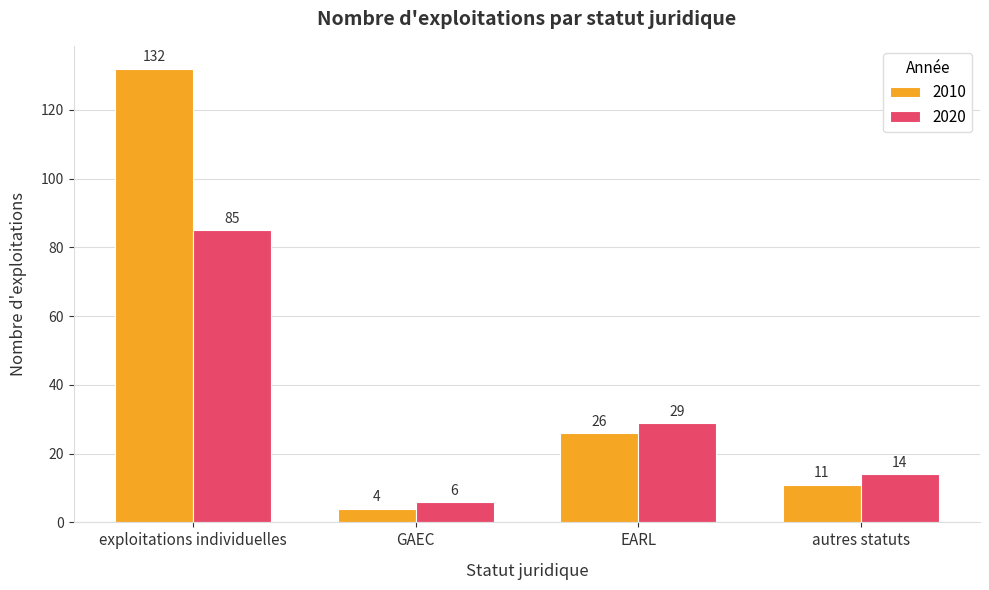

List the labels in order of 2010 value, largest first.

exploitations individuelles, EARL, autres statuts, GAEC